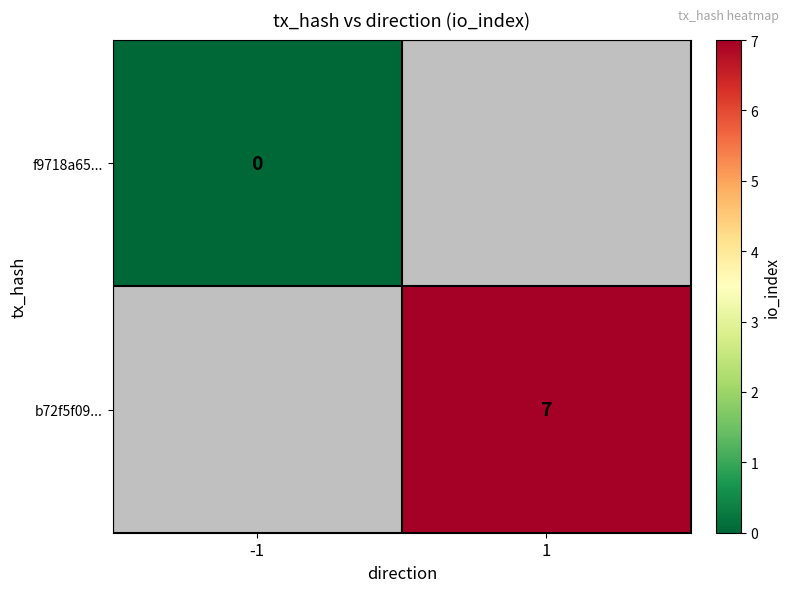

Is it true that b72f5f09... equals 4 at 1?

False